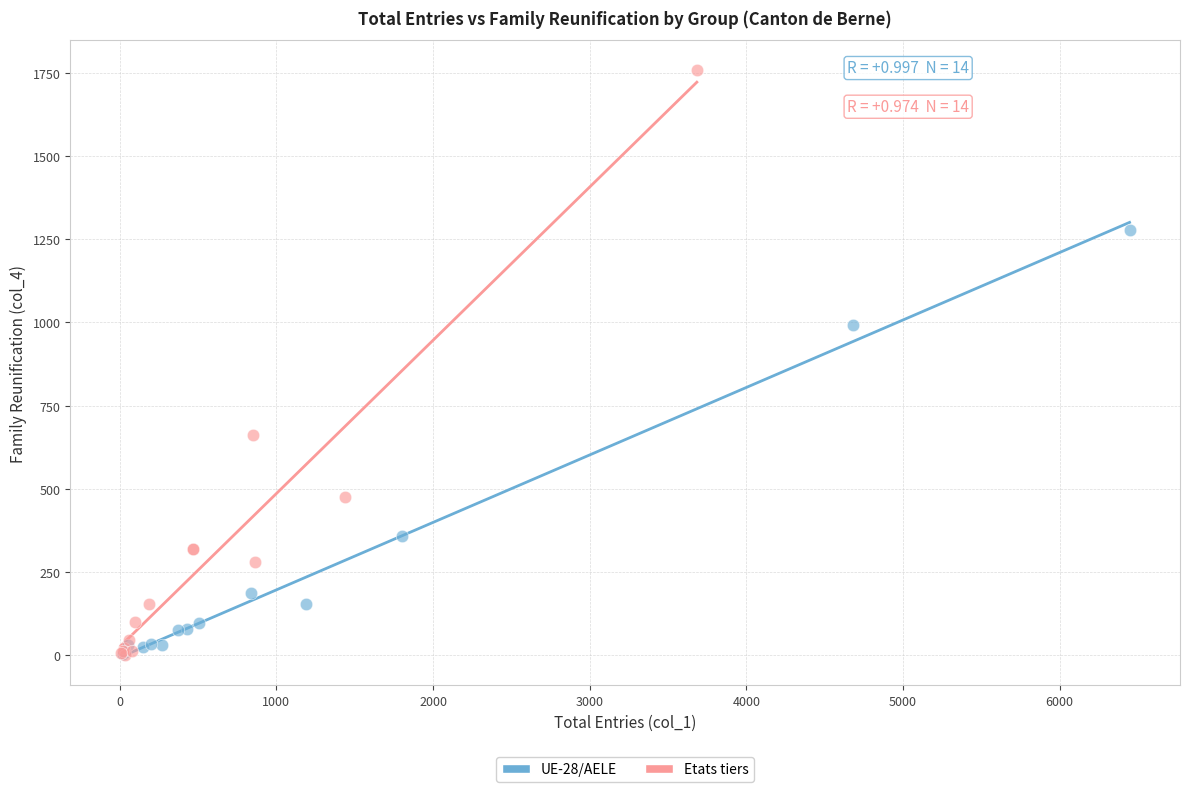

Which series has the widest spread of Y values?

Etats tiers